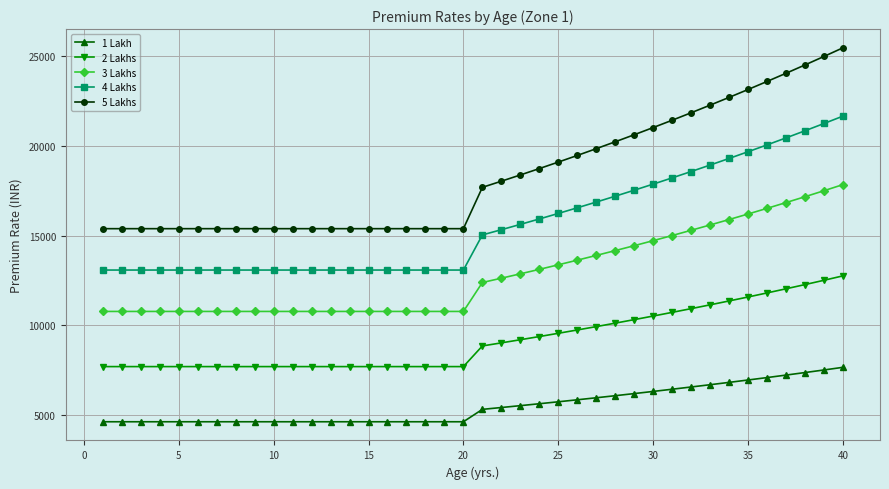

True or false: 4 Lakhs and 3 Lakhs intersect in this chart.

False